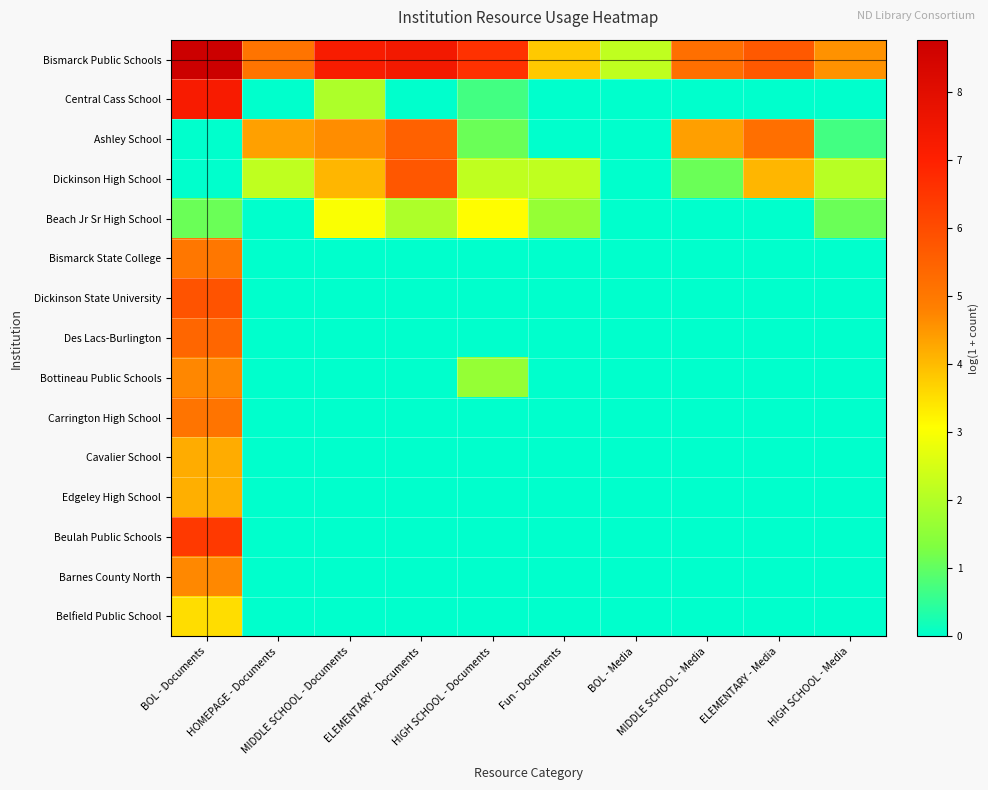

At how many categories does at least one series exceed 1?

10